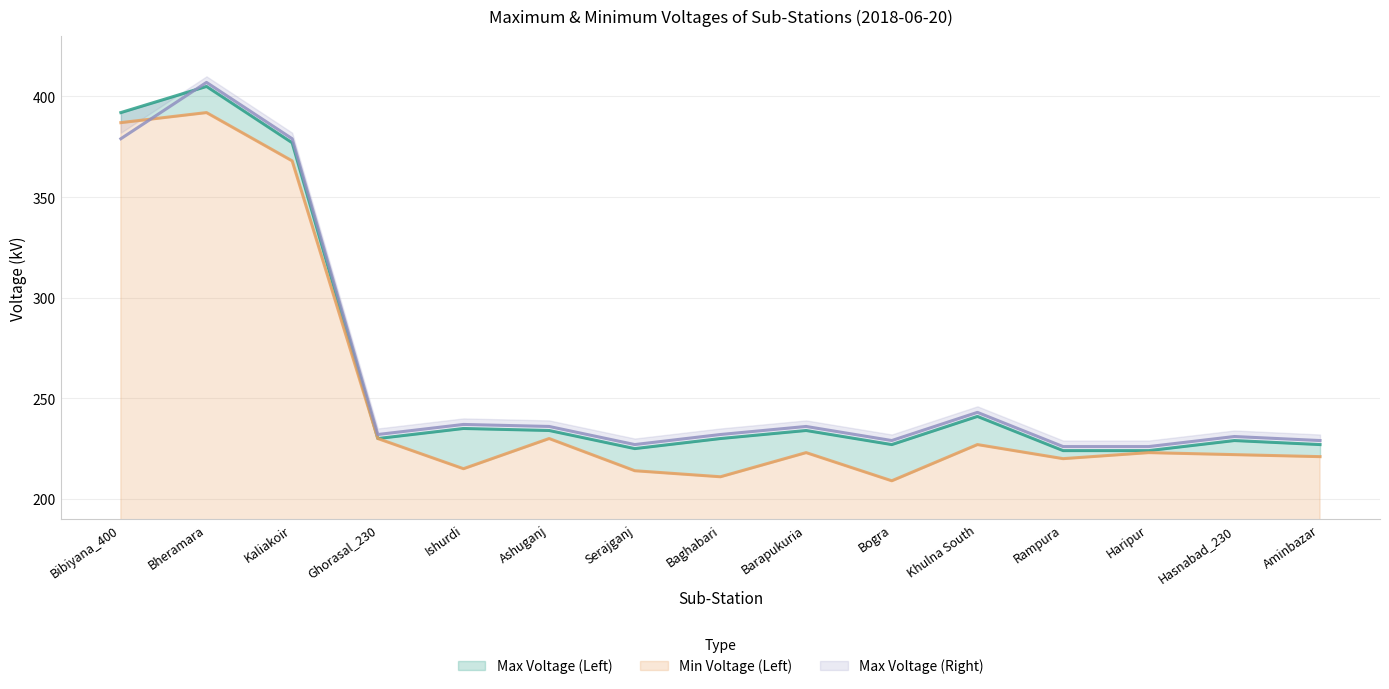

What is the difference between the maximum and second lowest values in the Max Voltage (Left) series?

181